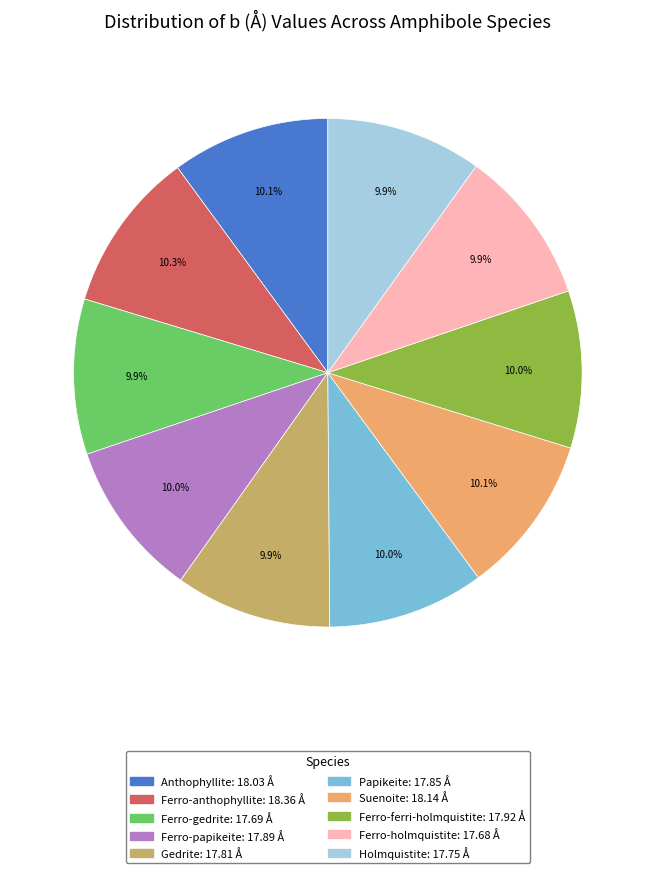

Does Ferro-holmquistite represent more than half of the total?

No